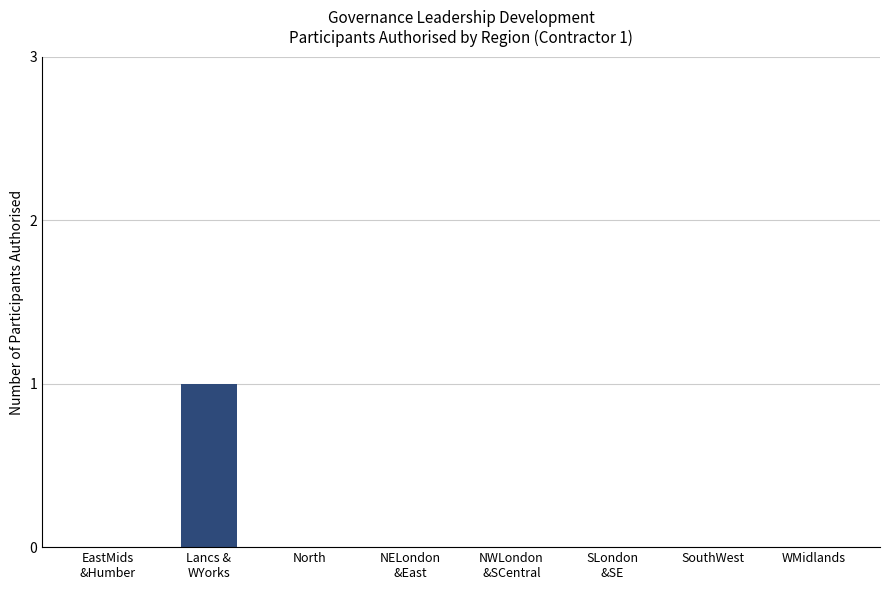

Reading left to right, transcribe all the data shown in this chart.

0	1	0	0	0	0	0	0